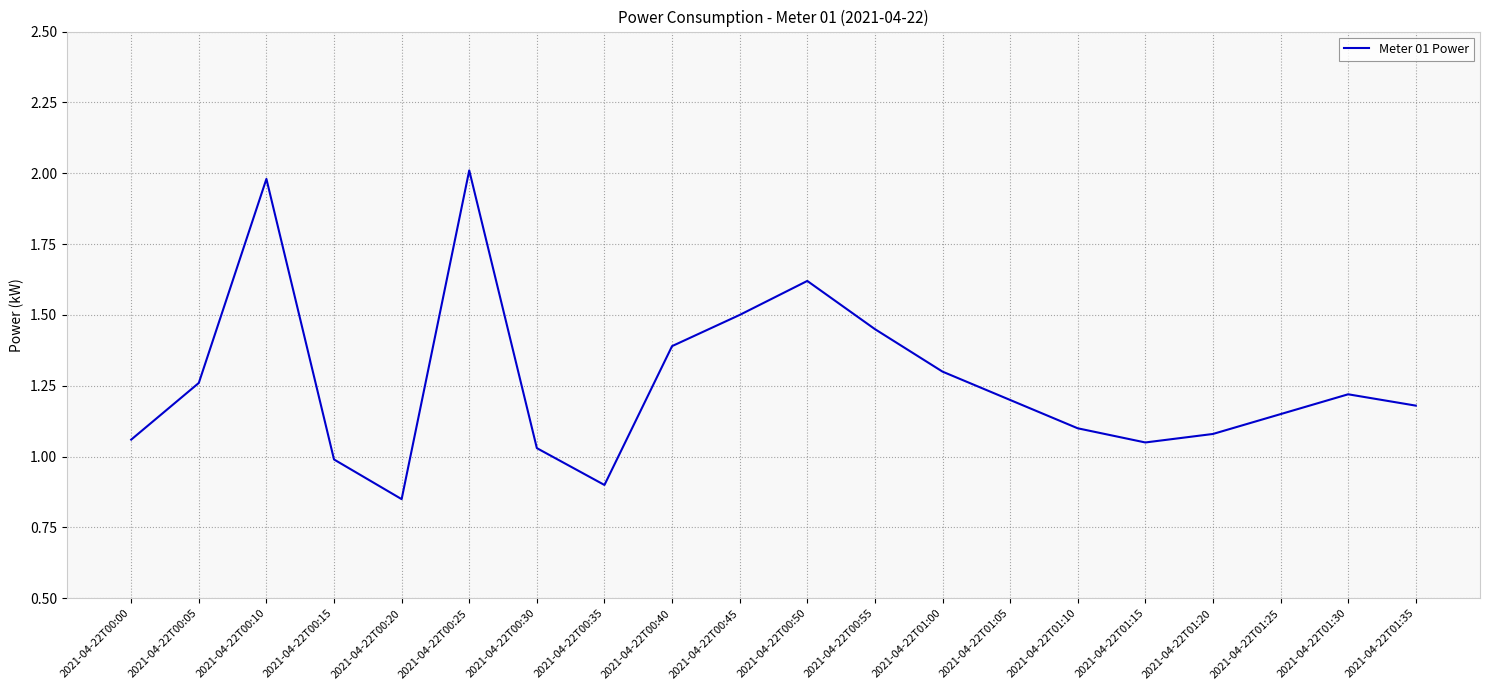

The chart shows a value of 1.4 at 2021-04-22T00:40. True or false?

True